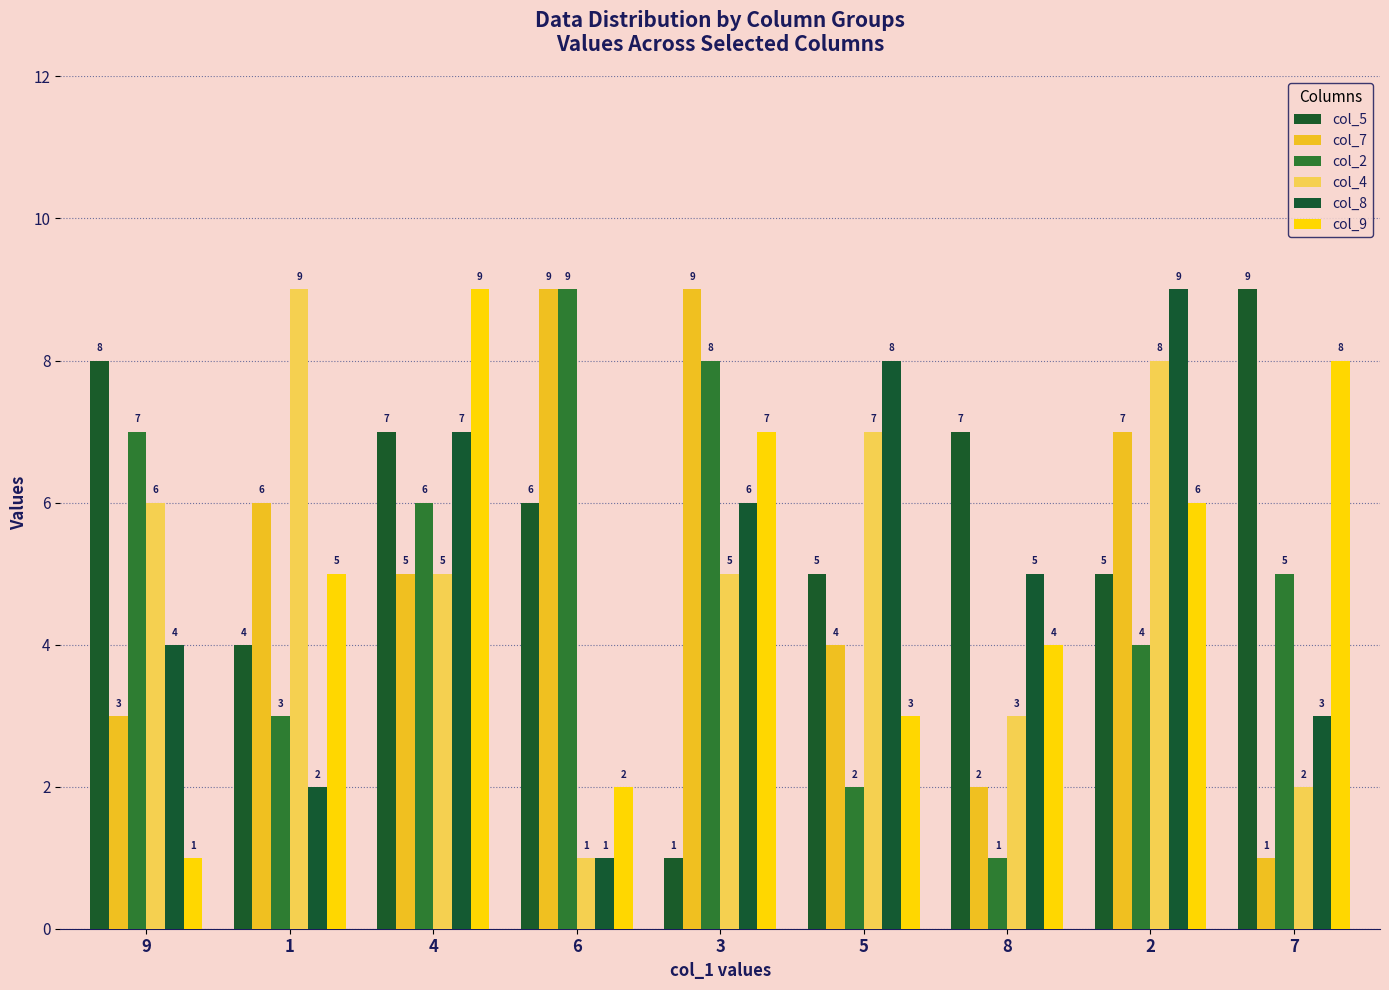

What is the label of the 1st bar from the right?

7